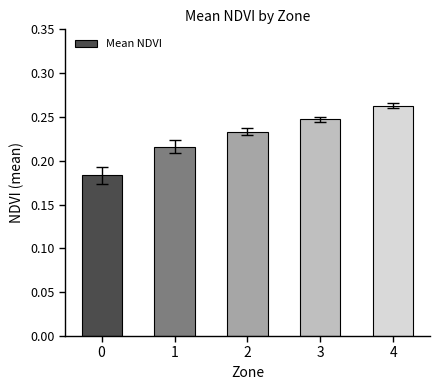

Count the values in the range 0 to 1.

5